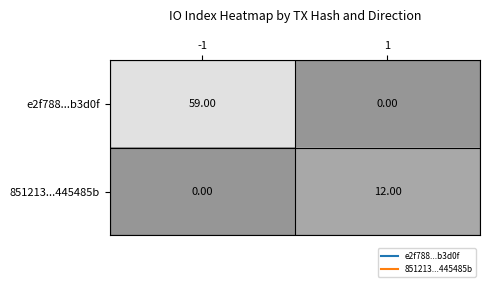

List the series in order of their peak value, highest first.

e2f788...b3d0f, 851213...445485b